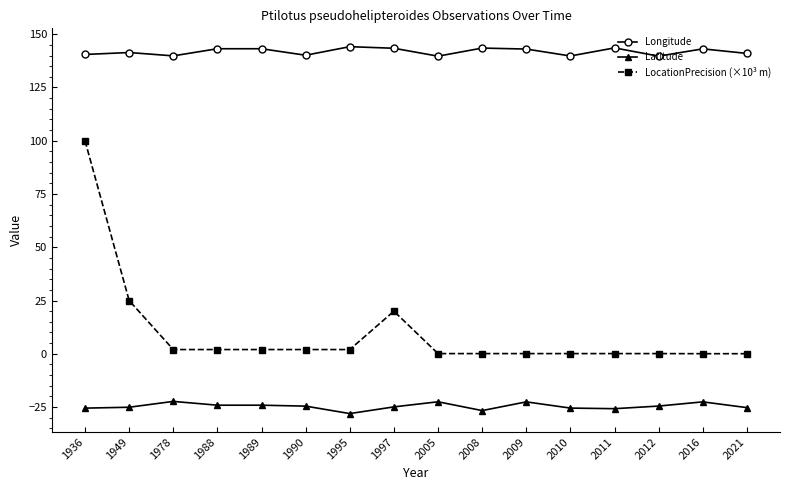

What is the value of the Latitude point at the 1st from the left?

-25.5